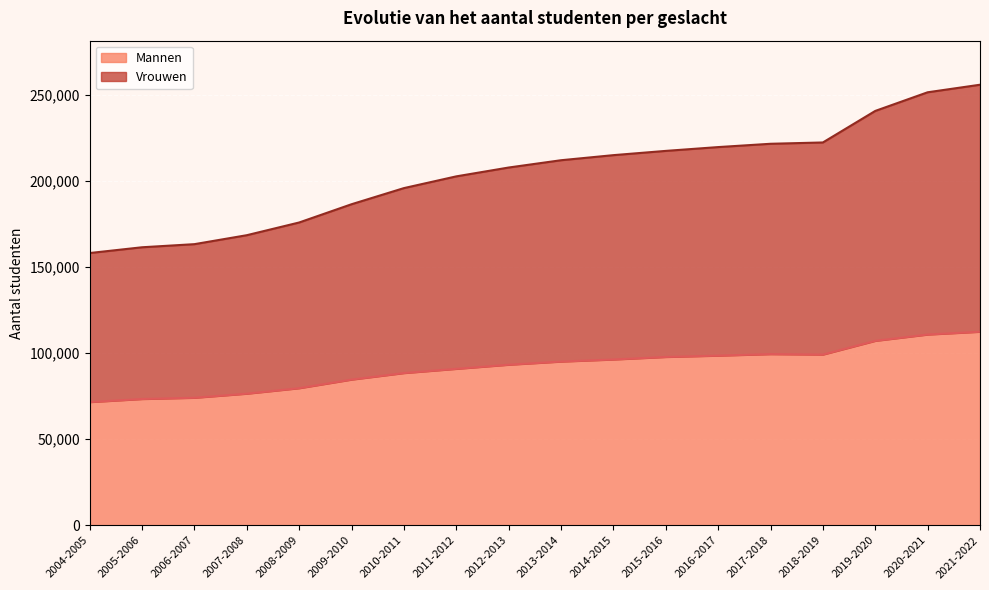

At which label does Mannen first exceed 95150?

2014-2015